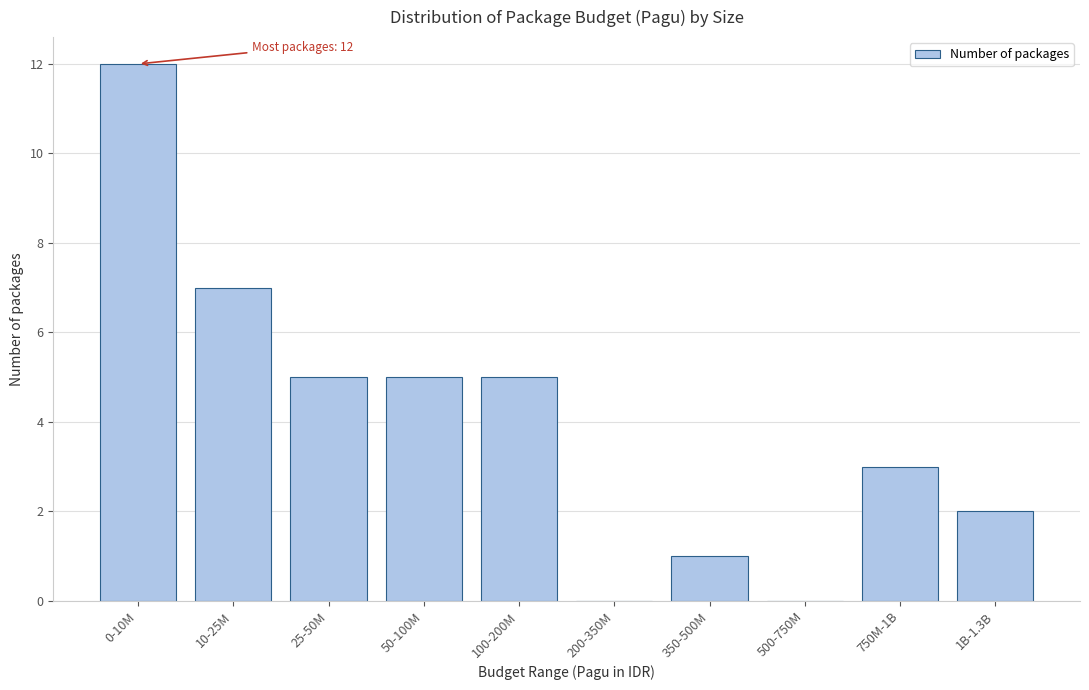

Reading right to left, extract all data points from this chart.

1B-1.3B=2	750M-1B=3	500-750M=0	350-500M=1	200-350M=0	100-200M=5	50-100M=5	25-50M=5	10-25M=7	0-10M=12